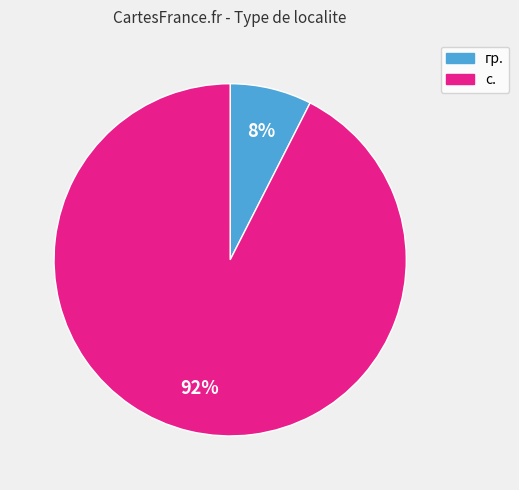

Does any single category account for the majority?

Yes